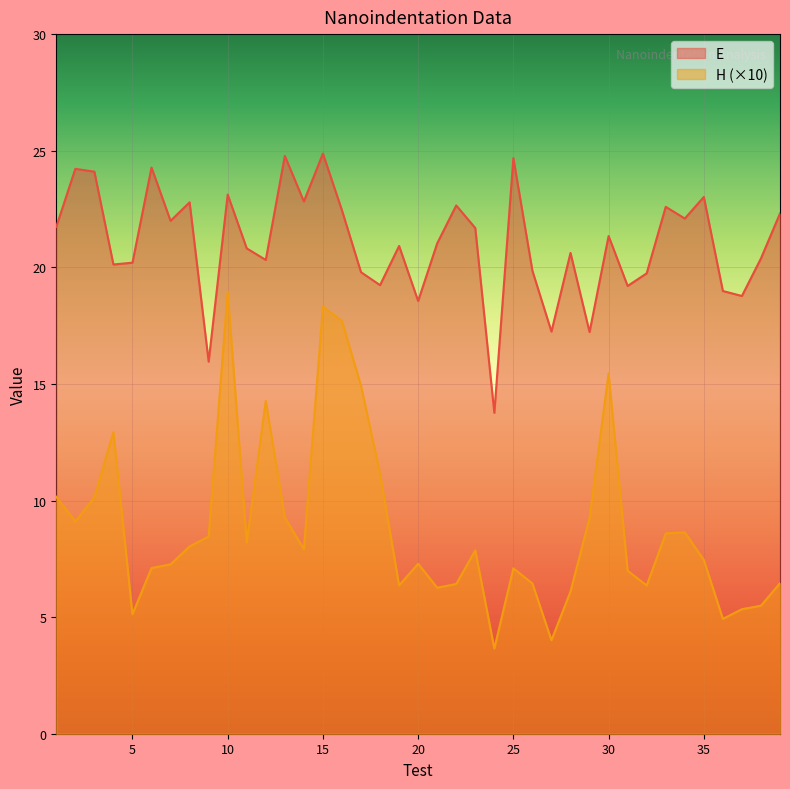

How many interior local valleys does the E series have?

13